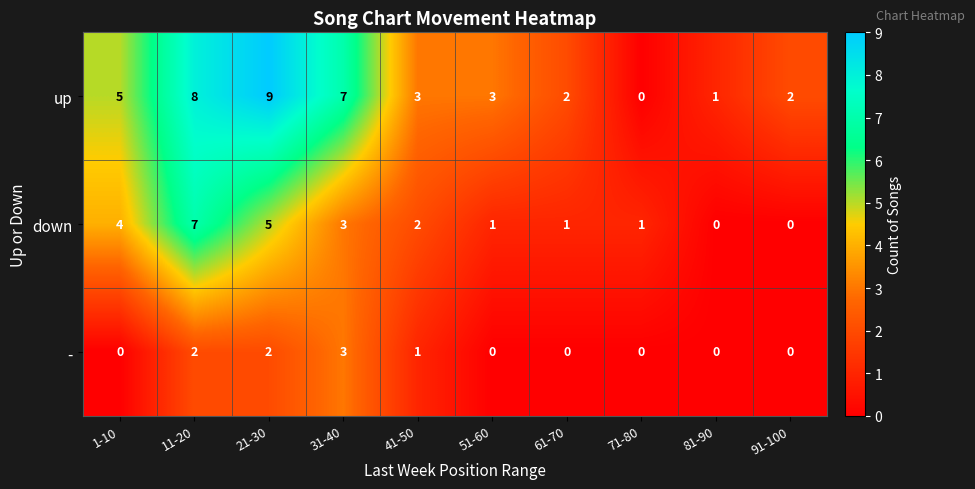

What is the maximum value shown in the chart?

9